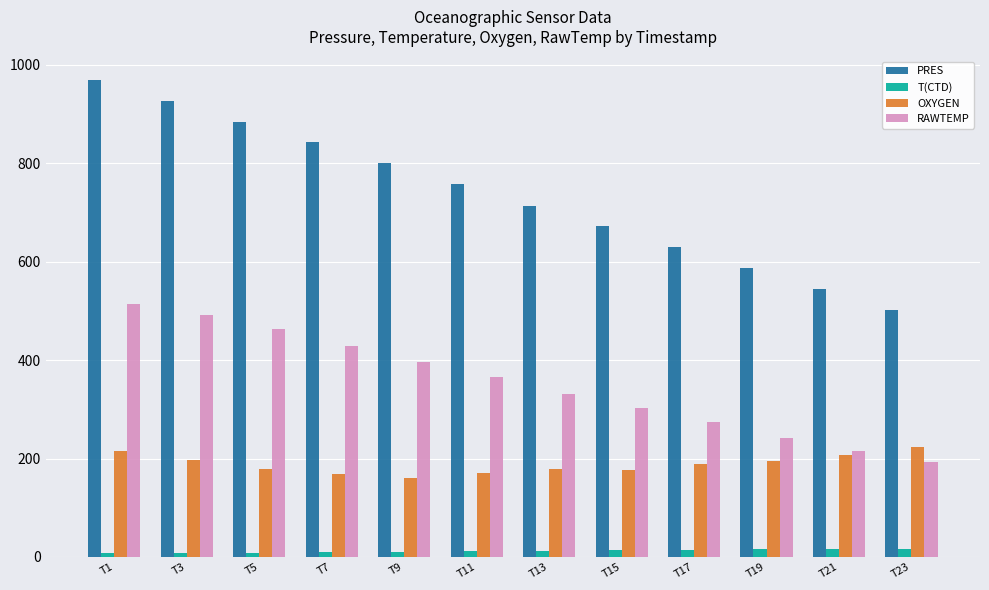

What is the lowest value of the OXYGEN series?

161.4